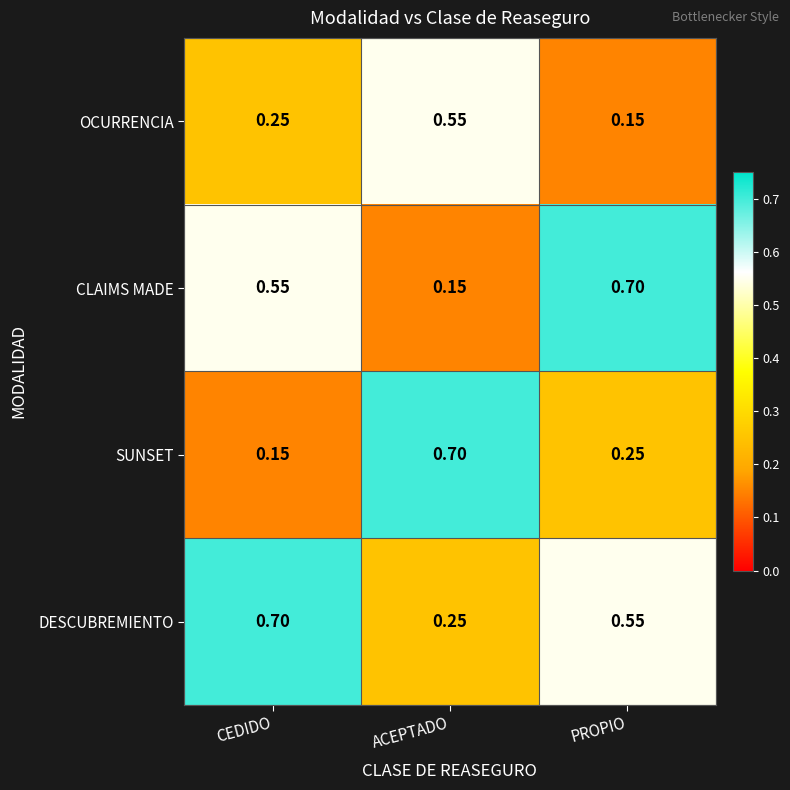

Which category has the highest value in the SUNSET series?

ACEPTADO